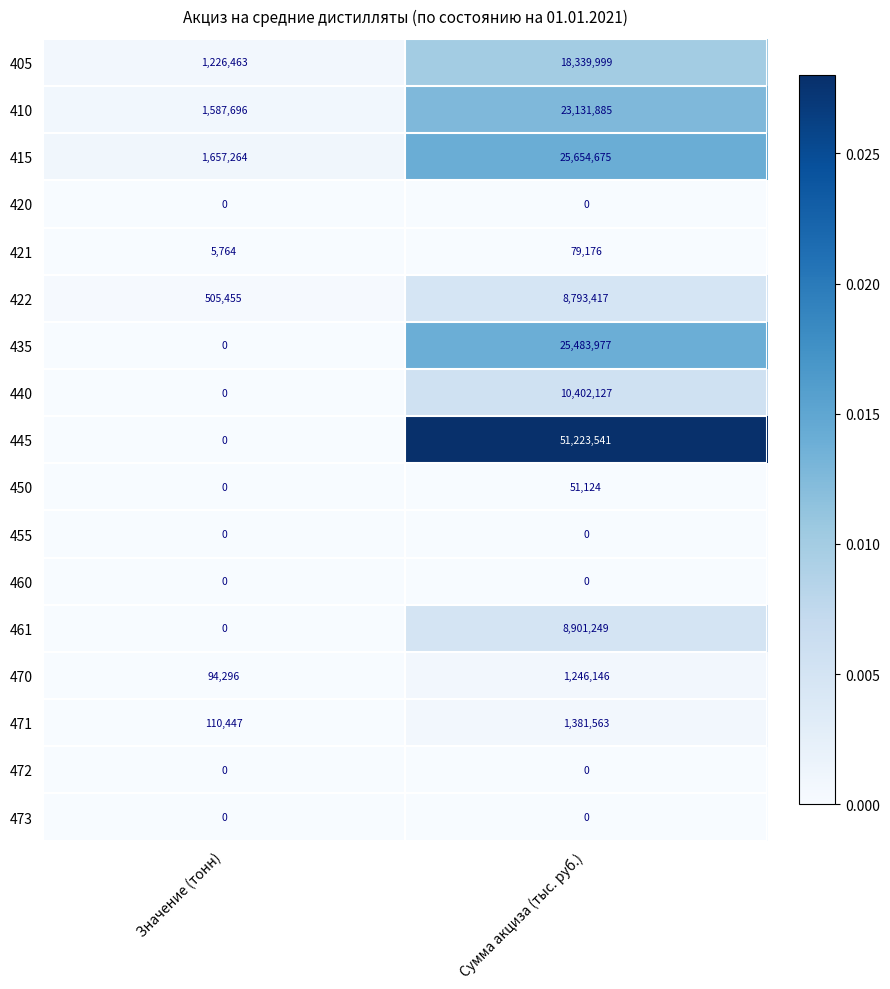

Where is 435 nearest to the value 12741988?

Значение (тонн)